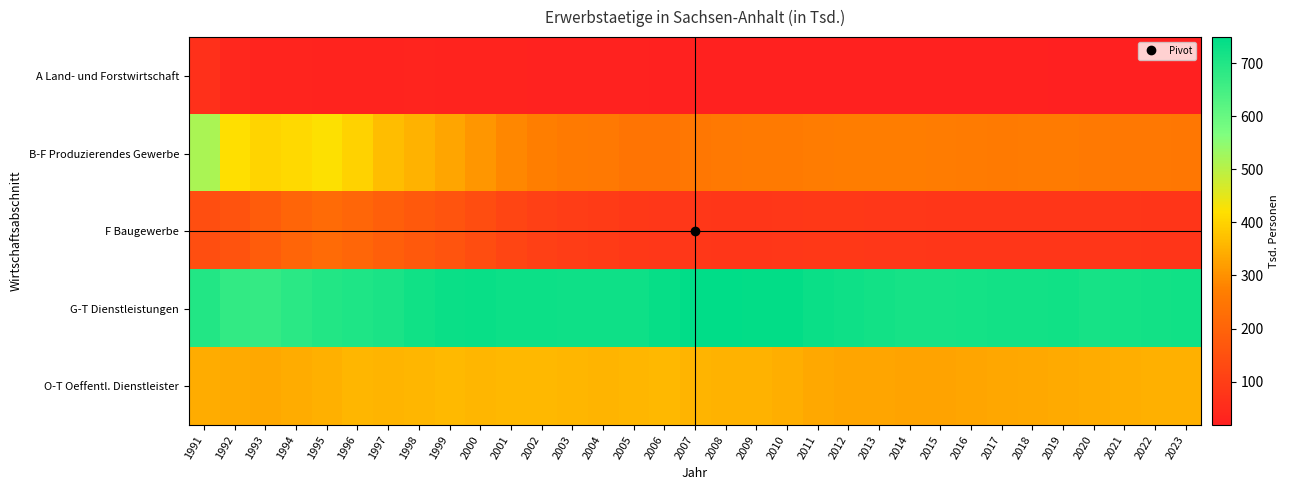

What is the minimum value shown in the chart?

17.8